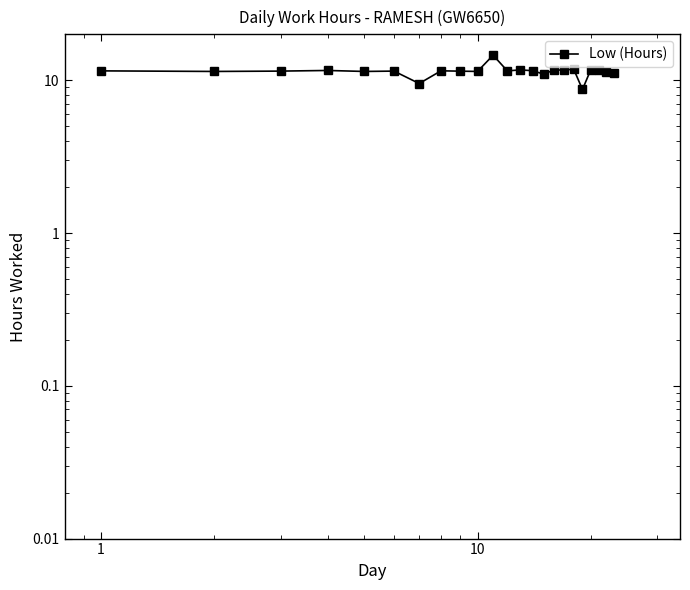

What is the maximum value shown in the chart?

14.6